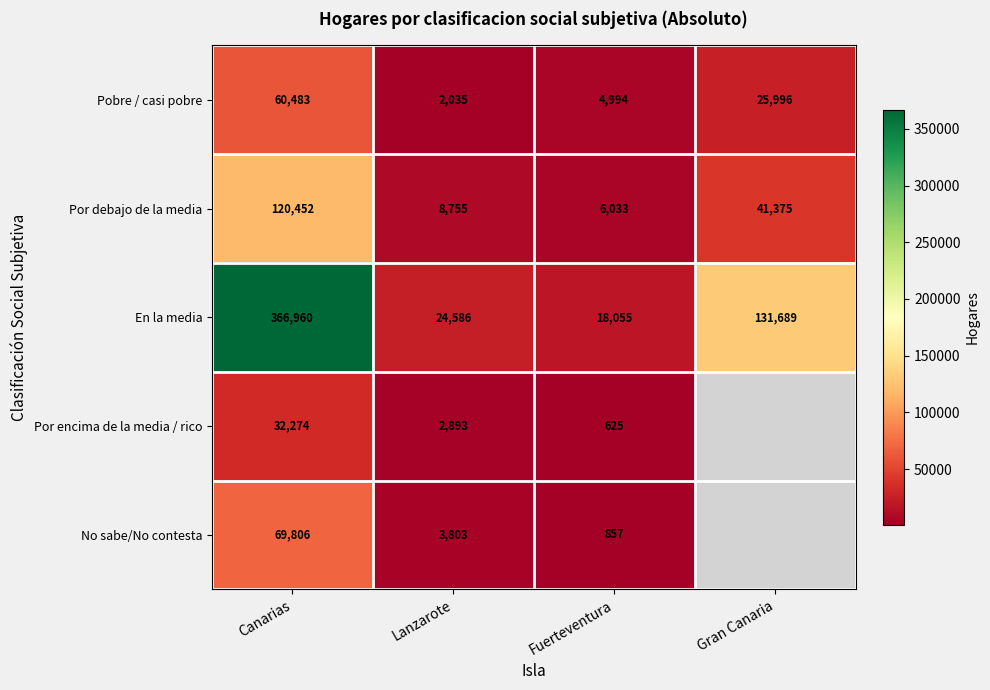

Rank the series at Lanzarote from lowest to highest value.

Pobre / casi pobre, Por encima de la media / rico, No sabe/No contesta, Por debajo de la media, En la media